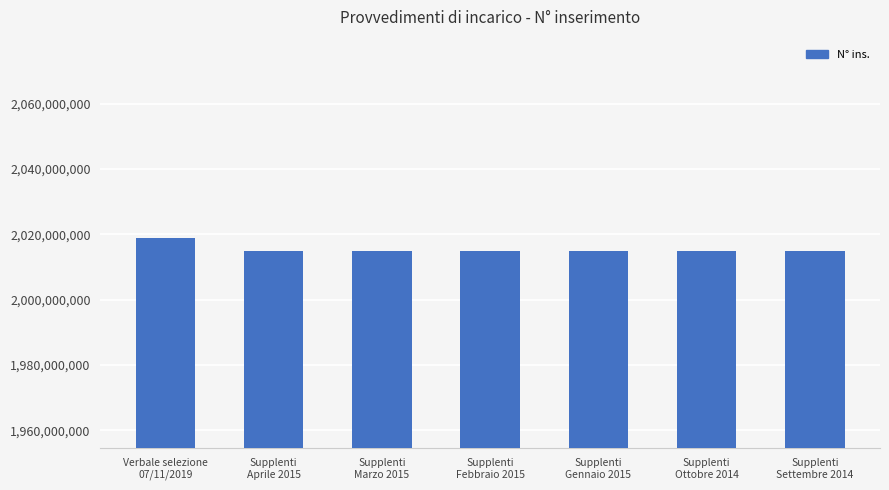

What position from the left is Supplenti
Settembre 2014?

7